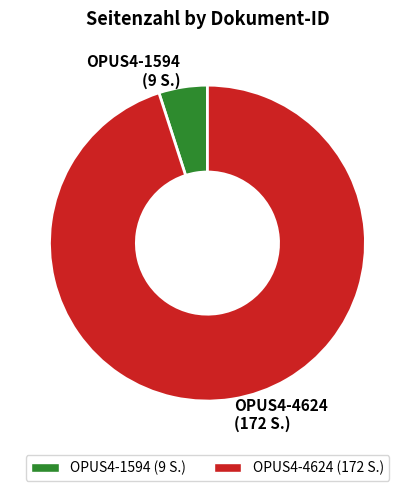

Which has a higher value, OPUS4-4624 or OPUS4-1594?

OPUS4-4624